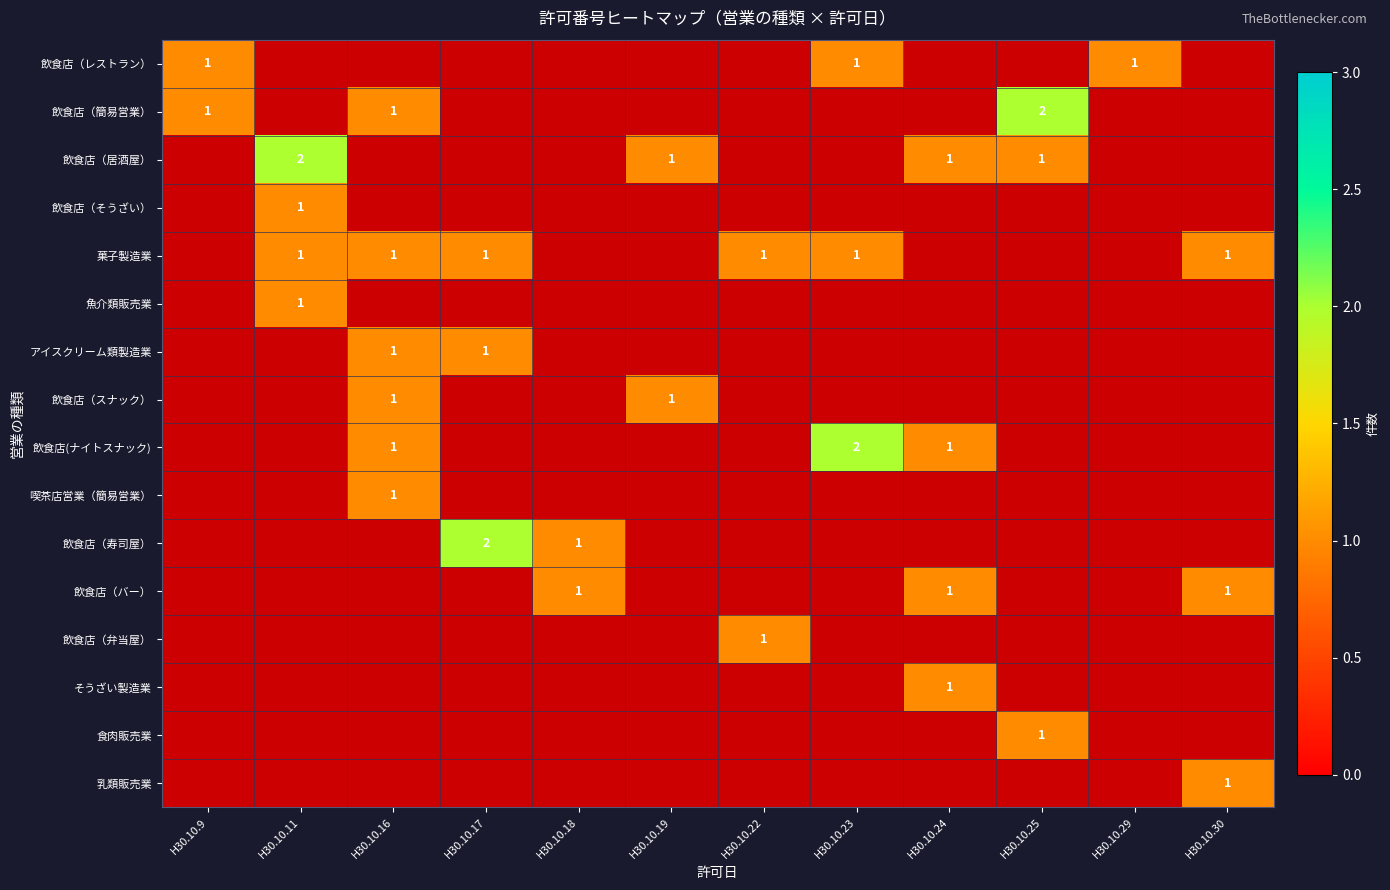

True or false: 飲食店（バー） has a value of 0 at H30.10.30.

False